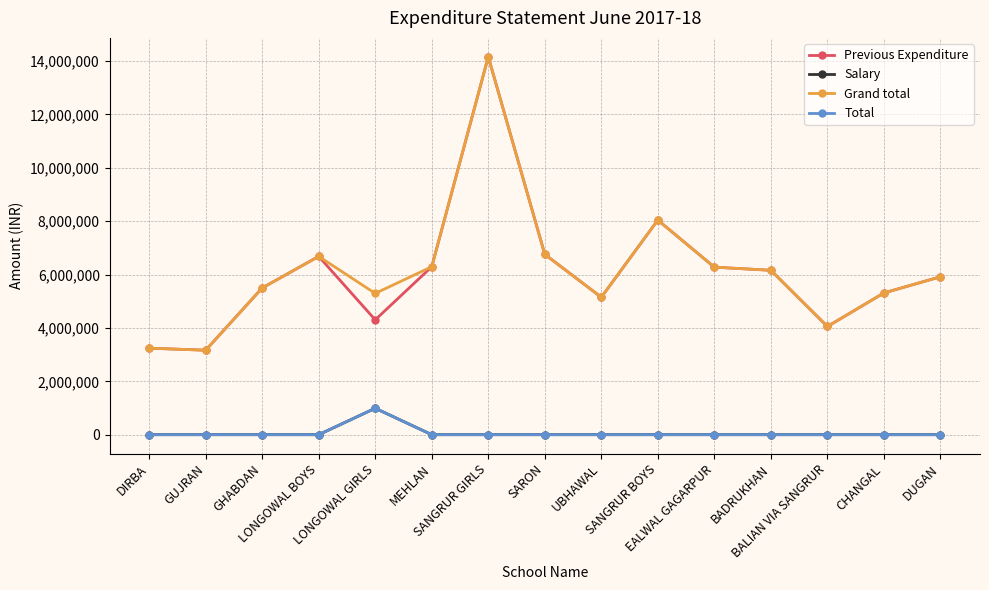

How many series are shown in this chart?

4